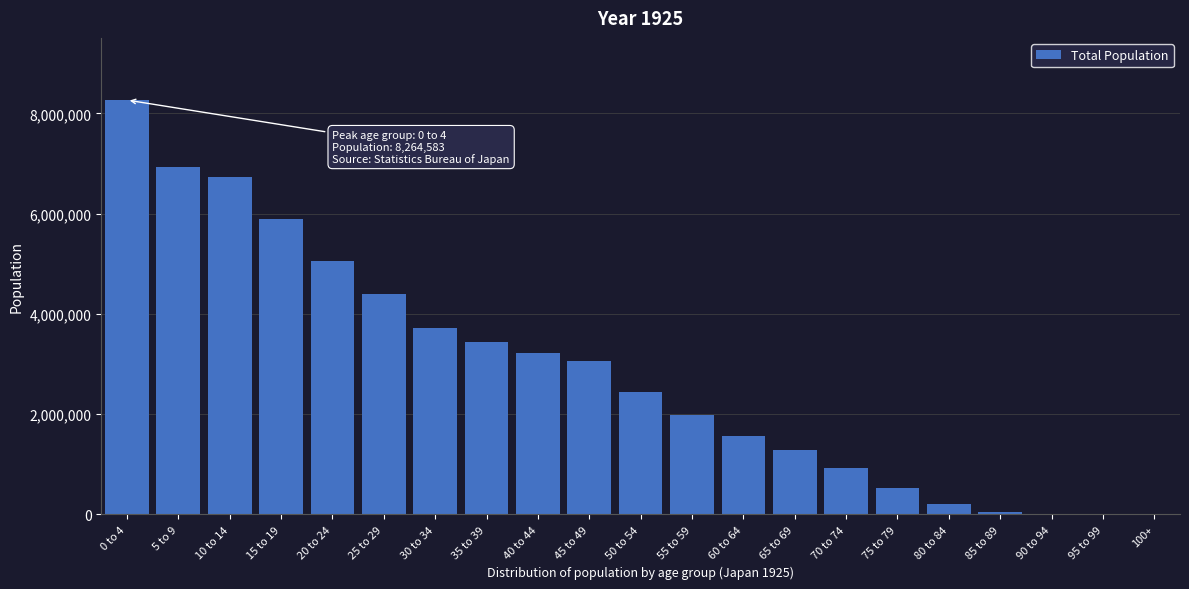

Approximately how many times larger is the value at 35 to 39 compared to 55 to 59?

1.7